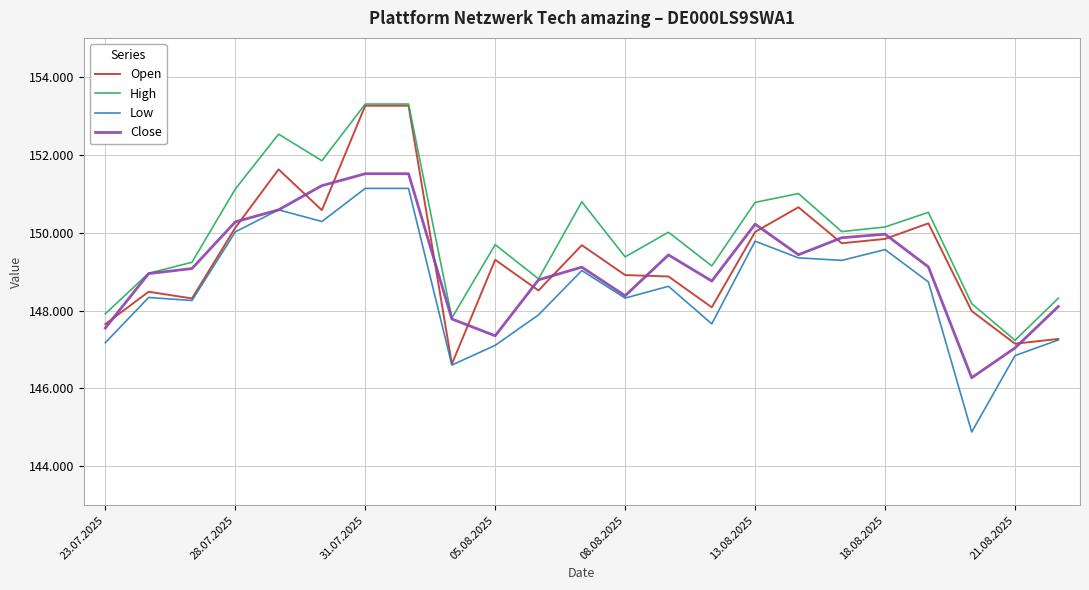

True or false: Low and Open intersect in this chart.

False